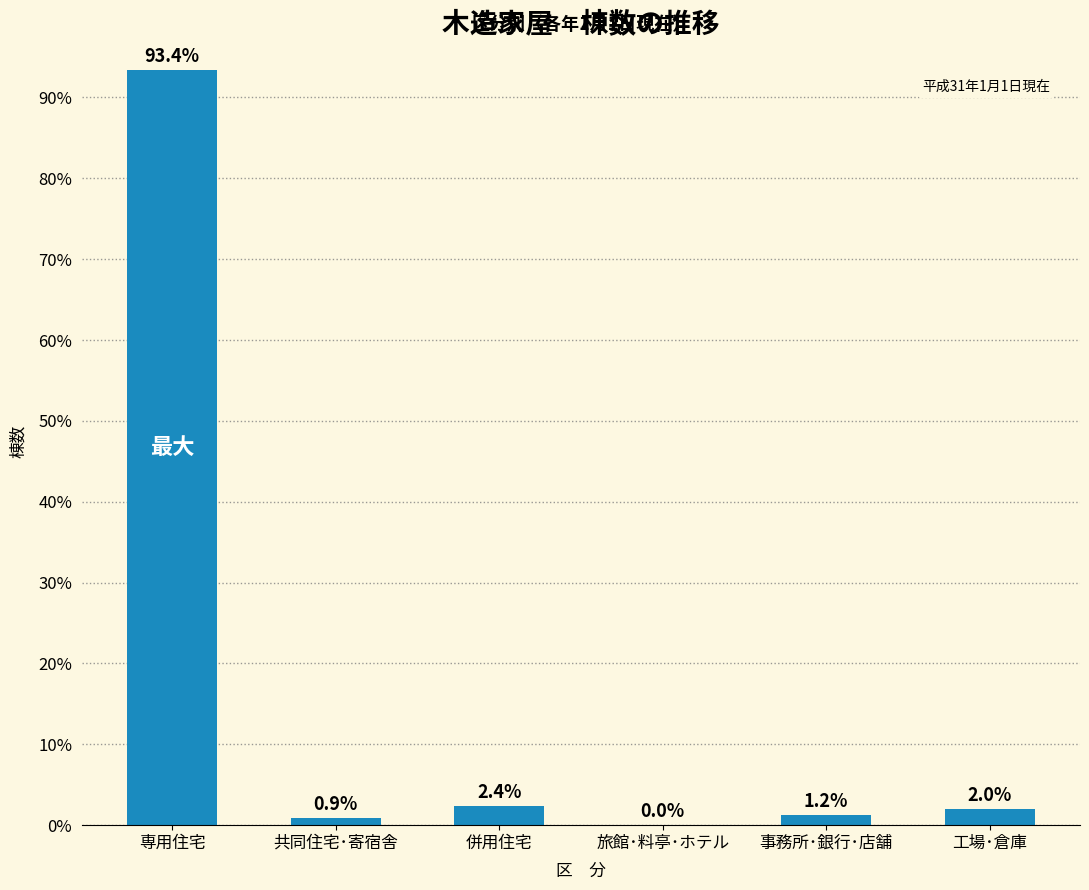

What is the sum of the values at 工場･倉庫 and 専用住宅?

95.4